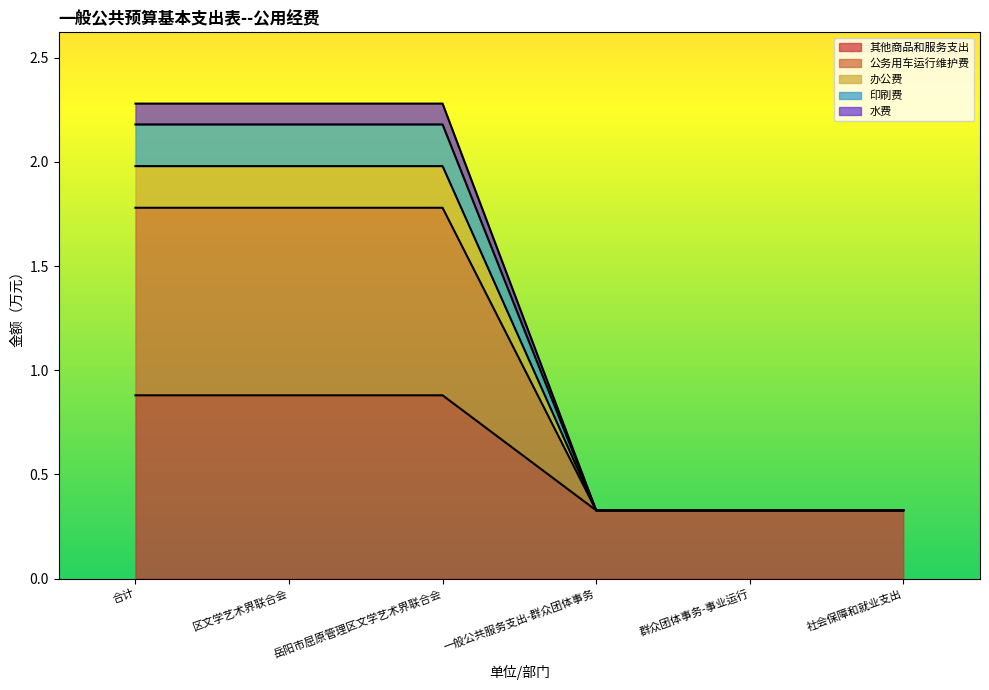

Does the chart display data point markers on the line(s)?

No